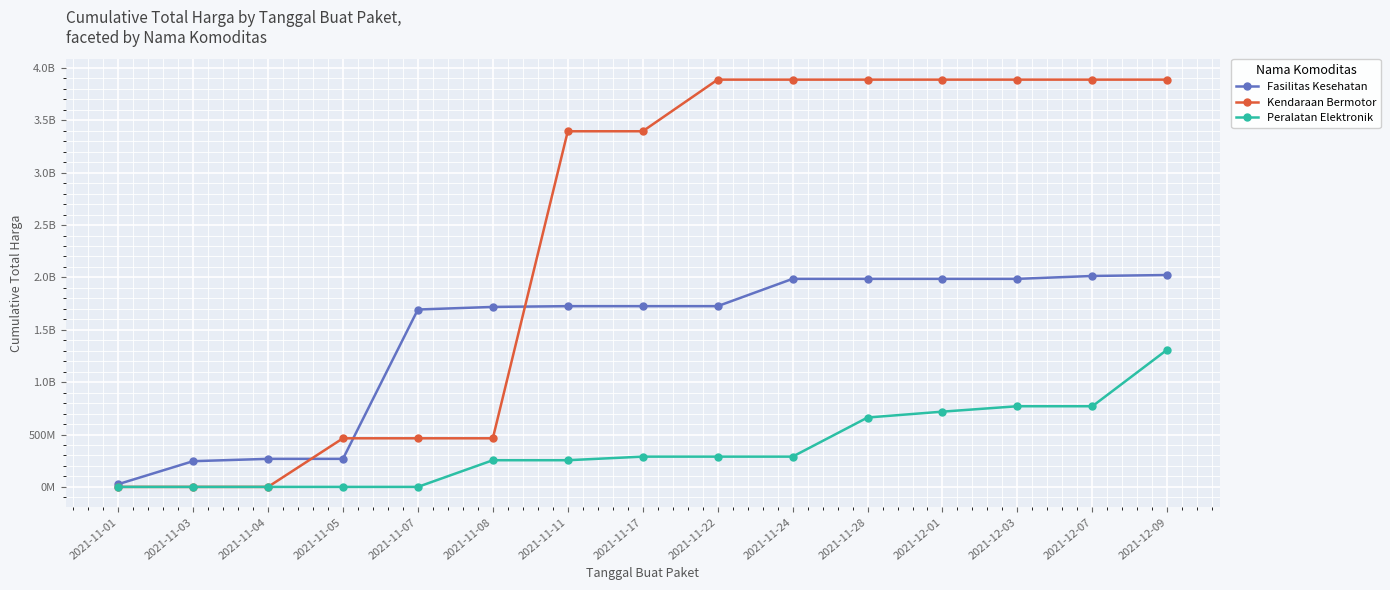

Is this an area chart (filled region under the line)?

No